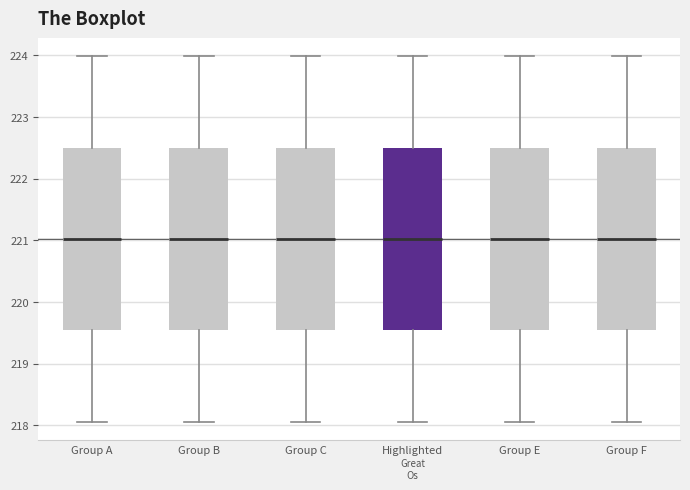

Where is the lower edge of the box for Group C on the y-axis? The values are not printed on the chart, so give them approximately, as read against the axis.

219.5